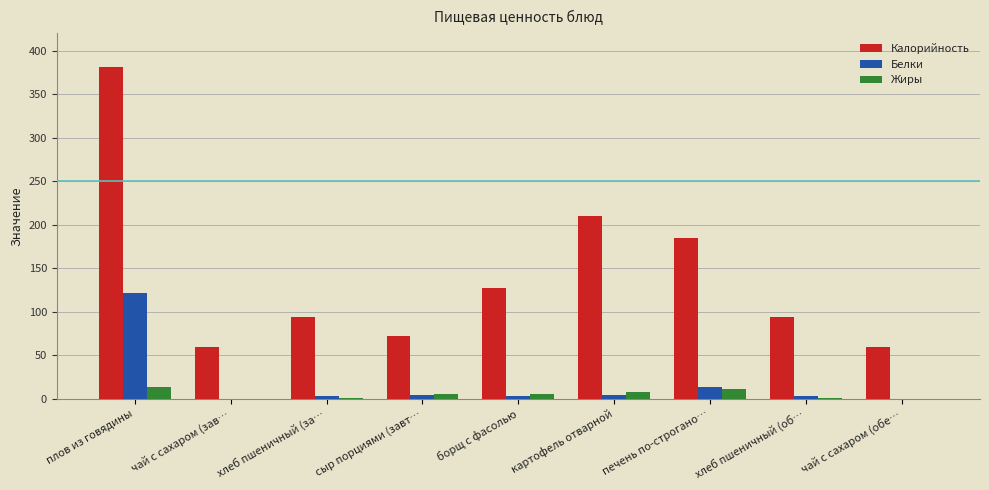

The value of Калорийность at хлеб пшеничный (за… is 94.0. True or false?

True